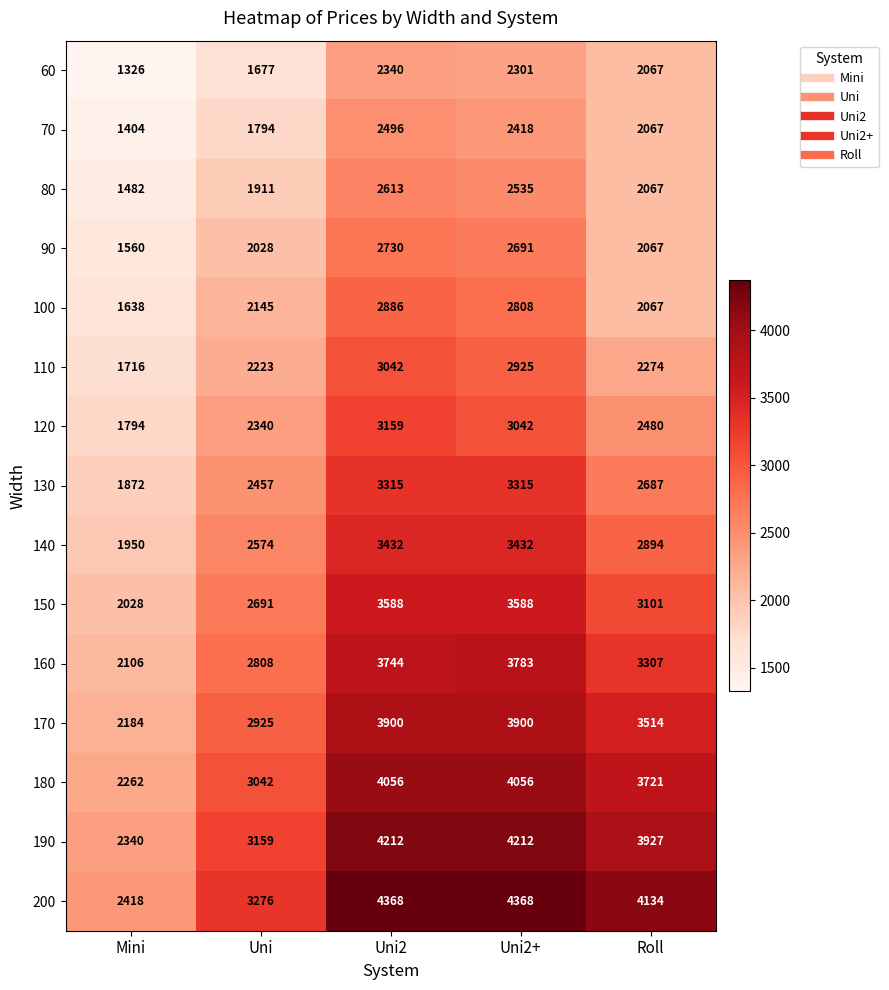

At which category is the sum across all series the highest?

Uni2